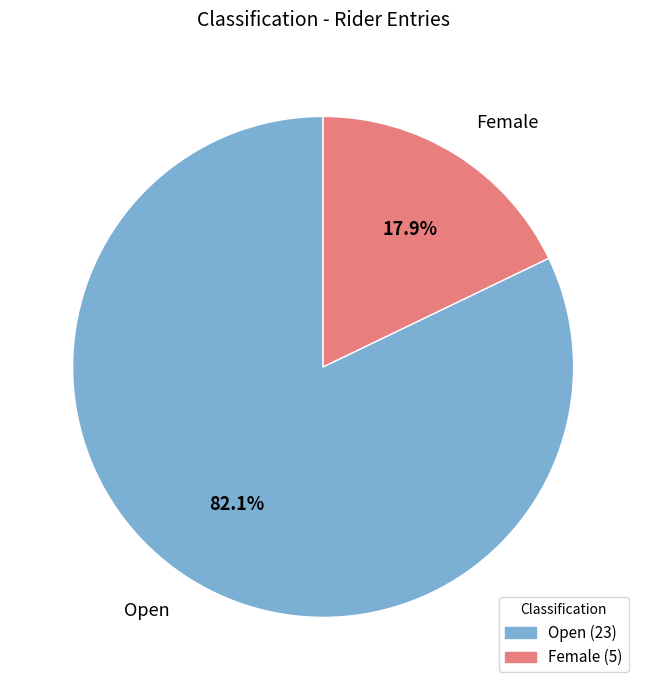

True or false: Open accounts for 69% of the total.

False